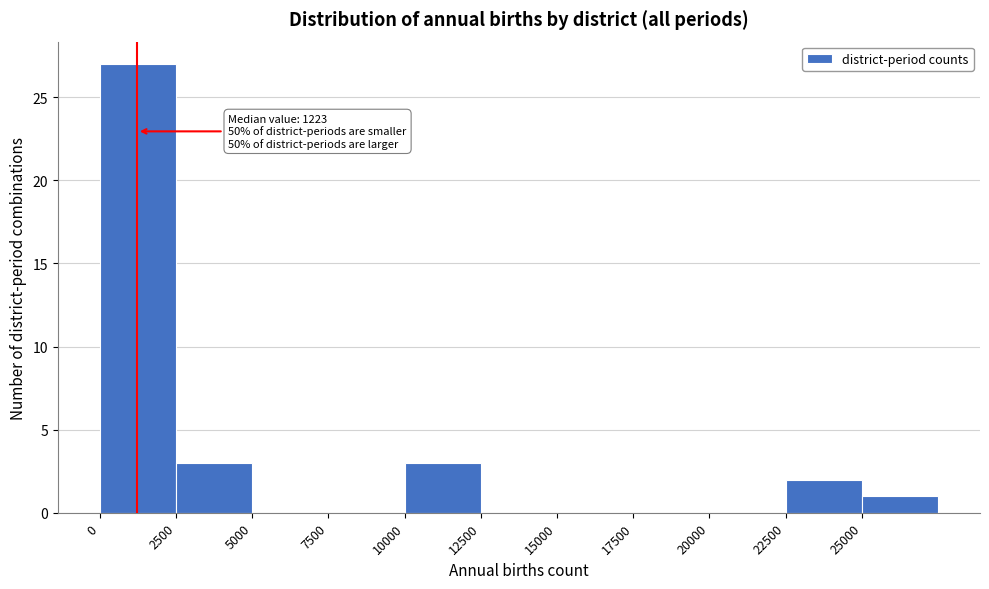

Which range on the x-axis has the tallest bar?

0 to 2500